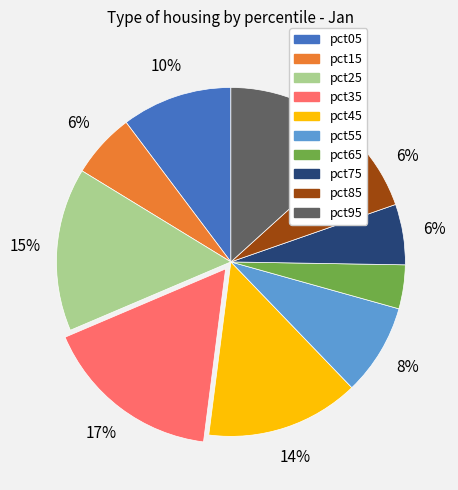

Between pct15 and pct95, which is larger?

pct95